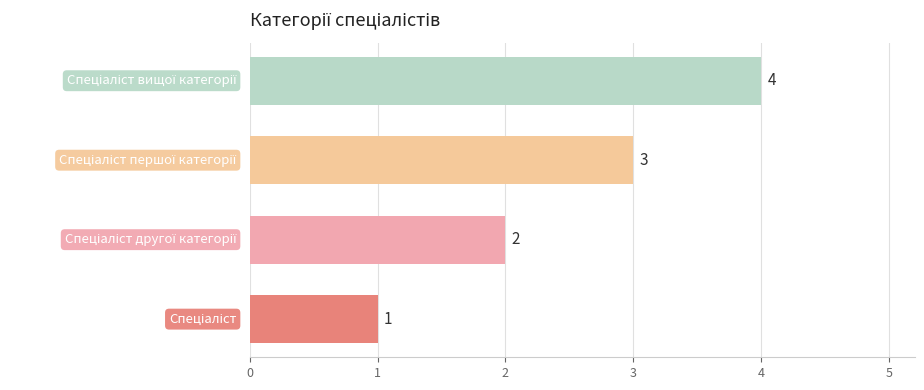

Count the values in the range 2 to 4.

3